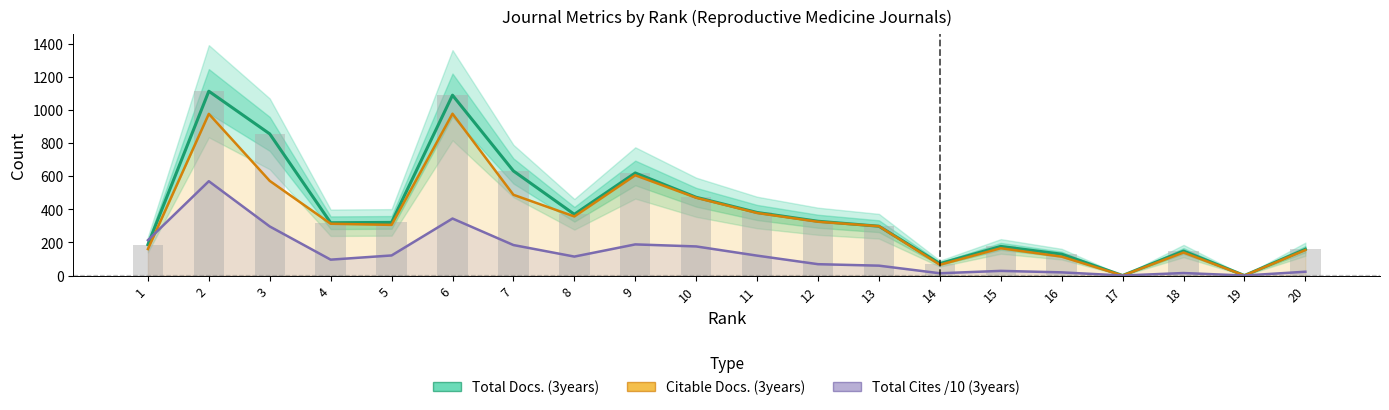

What is the value of the Total Cites /10 (3years) bar at the 3rd from the left?

296.5